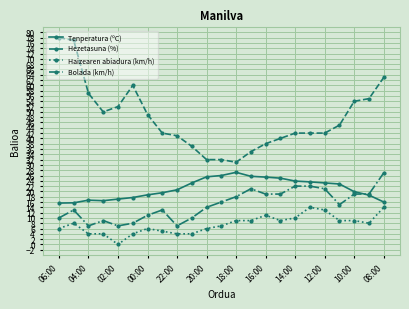

What is the highest value of the Tenperatura (ºC) series?

27.2